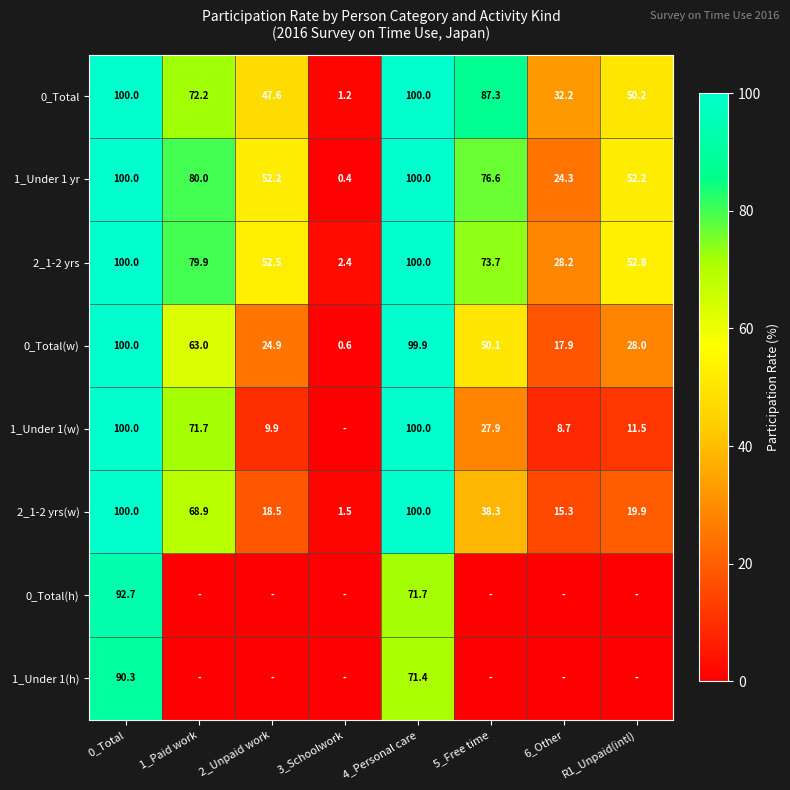

The value of 2_1-2 yrs(w) at 5_Free time is 38.3. True or false?

True